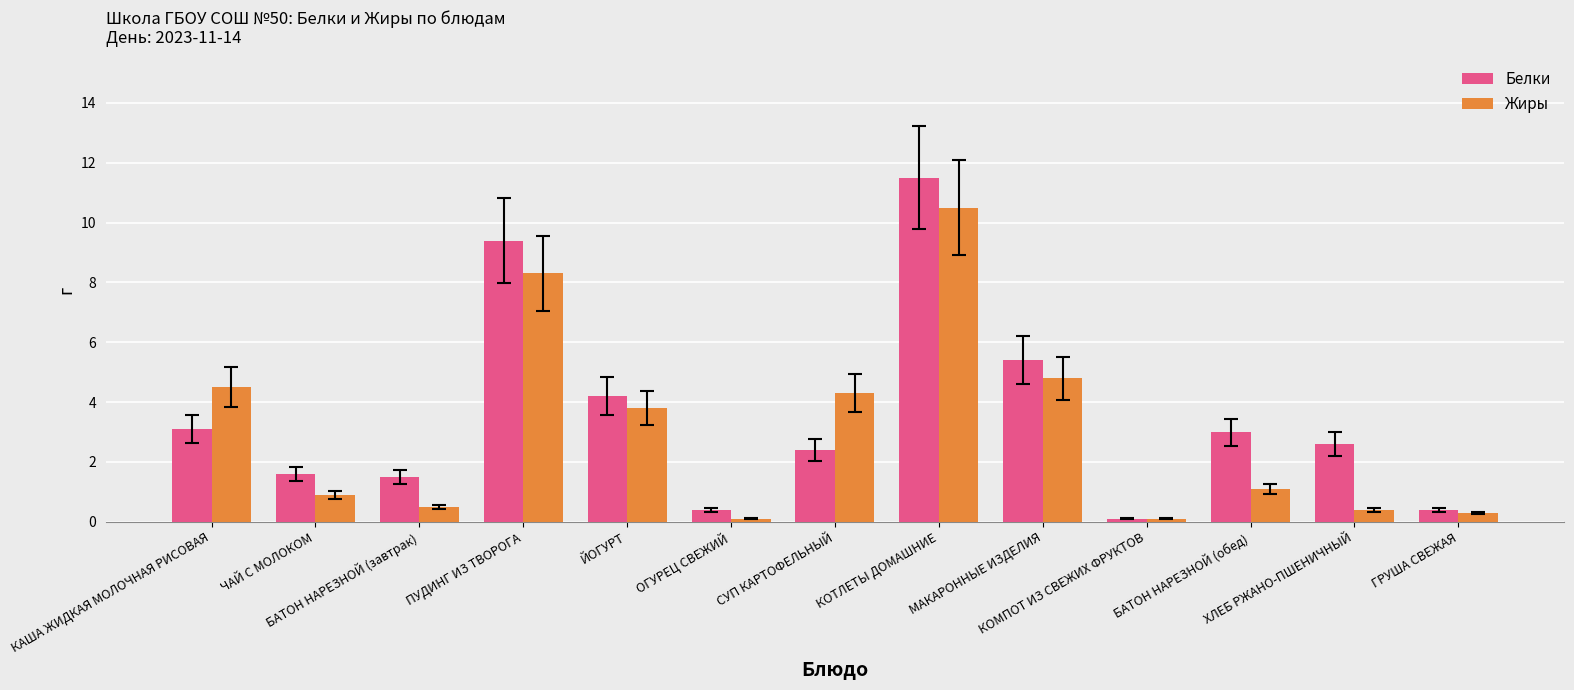

What position from the right is МАКАРОННЫЕ ИЗДЕЛИЯ?

5